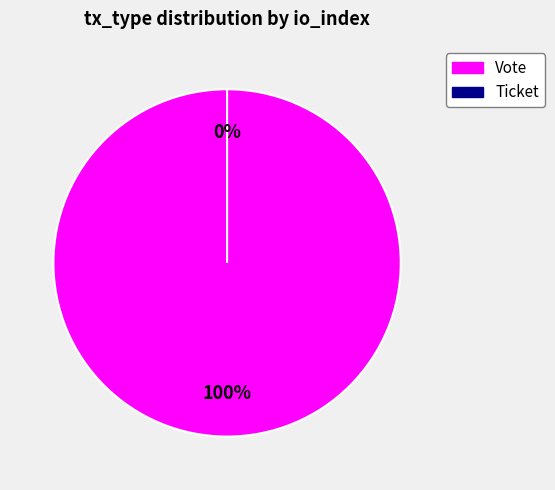

How many slices are in this pie chart?

2